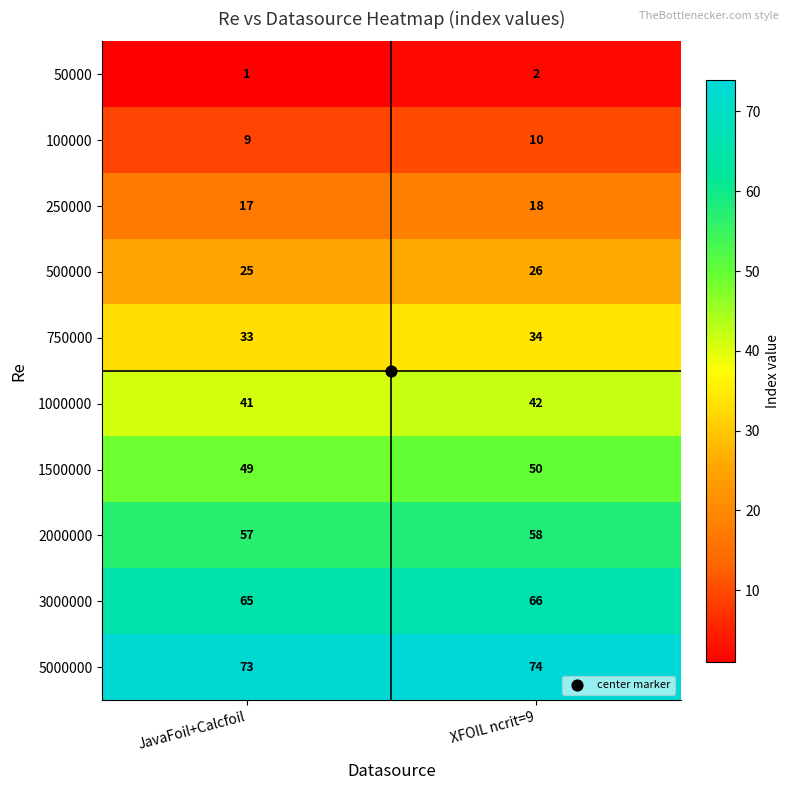

At how many categories does at least one series exceed 57?

2